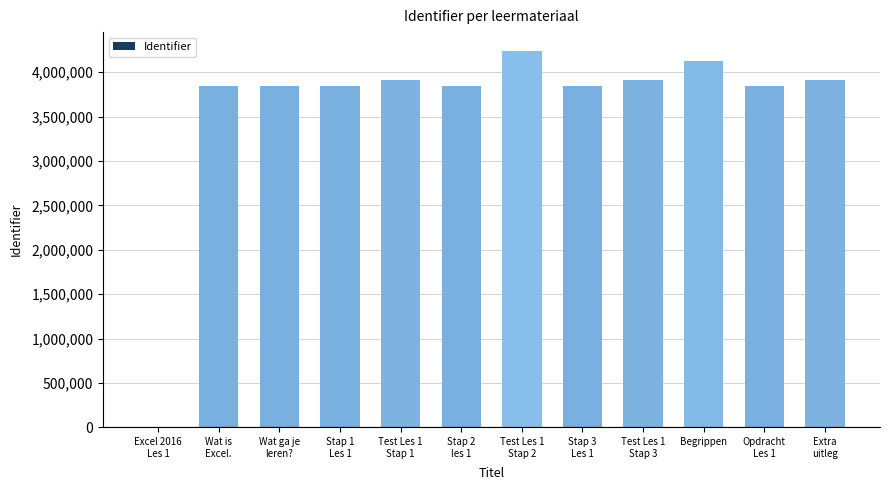

What is the difference between the values at Opdracht
Les 1 and Test Les 1
Stap 2?

397811